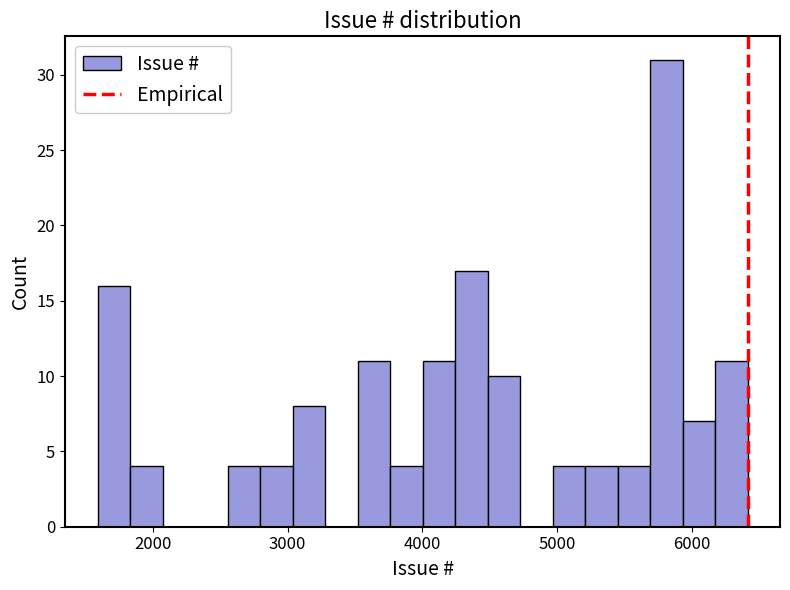

Around what value on the x-axis is the tallest bar? Give the approximate position of its centre, as read against the axis.

5800